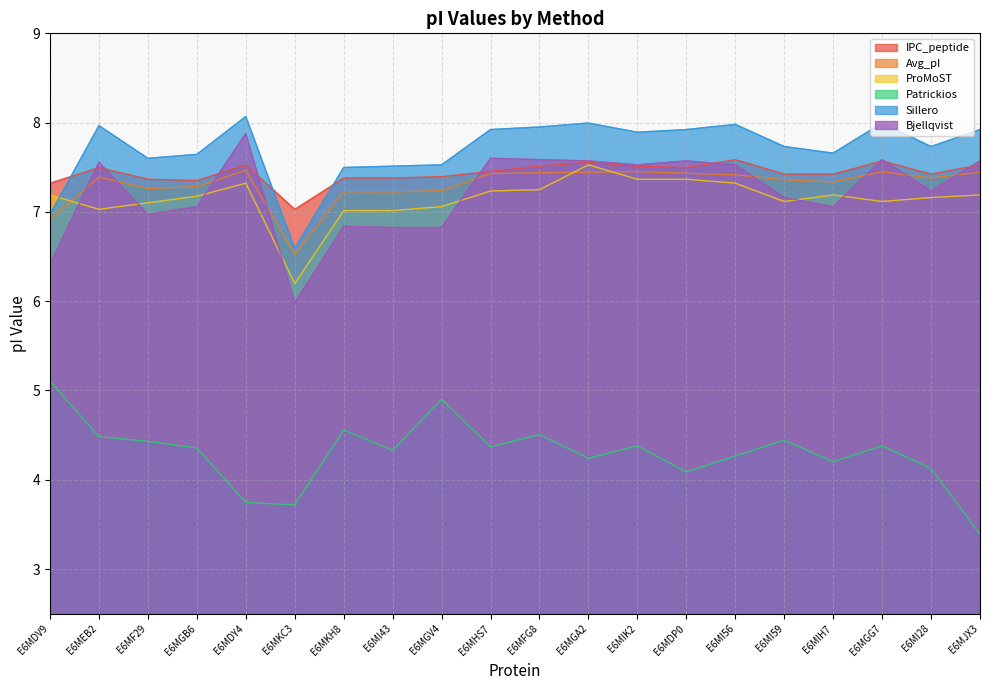

Reading right to left, list all the values displayed in this chart.

IPC_peptide: E6MJX3=7.5	E6MI28=7.4	E6MGG7=7.6	E6MIH7=7.4	E6MI59=7.4	E6MI56=7.6	E6MDP0=7.5	E6MIK2=7.5	E6MGA2=7.6	E6MFG8=7.5	E6MHS7=7.5	E6MGV4=7.4	E6MI43=7.4	E6MKH8=7.4	E6MKC3=7.0	E6MDY4=7.5	E6MGB6=7.4	E6MF29=7.4	E6MEB2=7.5	E6MDV9=7.3
Avg_pI: E6MJX3=7.4	E6MI28=7.4	E6MGG7=7.4	E6MIH7=7.3	E6MI59=7.4	E6MI56=7.4	E6MDP0=7.4	E6MIK2=7.5	E6MGA2=7.4	E6MFG8=7.4	E6MHS7=7.4	E6MGV4=7.2	E6MI43=7.2	E6MKH8=7.2	E6MKC3=6.5	E6MDY4=7.5	E6MGB6=7.3	E6MF29=7.3	E6MEB2=7.4	E6MDV9=6.9
ProMoST: E6MJX3=7.2	E6MI28=7.2	E6MGG7=7.1	E6MIH7=7.2	E6MI59=7.1	E6MI56=7.3	E6MDP0=7.4	E6MIK2=7.4	E6MGA2=7.5	E6MFG8=7.2	E6MHS7=7.2	E6MGV4=7.1	E6MI43=7.0	E6MKH8=7.0	E6MKC3=6.2	E6MDY4=7.3	E6MGB6=7.2	E6MF29=7.1	E6MEB2=7.0	E6MDV9=7.2
Patrickios: E6MJX3=3.4	E6MI28=4.1	E6MGG7=4.4	E6MIH7=4.2	E6MI59=4.4	E6MI56=4.3	E6MDP0=4.1	E6MIK2=4.4	E6MGA2=4.2	E6MFG8=4.5	E6MHS7=4.4	E6MGV4=4.9	E6MI43=4.3	E6MKH8=4.6	E6MKC3=3.7	E6MDY4=3.7	E6MGB6=4.4	E6MF29=4.4	E6MEB2=4.5	E6MDV9=5.1
Sillero: E6MJX3=7.9	E6MI28=7.7	E6MGG7=8.0	E6MIH7=7.7	E6MI59=7.7	E6MI56=8.0	E6MDP0=7.9	E6MIK2=7.9	E6MGA2=8.0	E6MFG8=8.0	E6MHS7=7.9	E6MGV4=7.5	E6MI43=7.5	E6MKH8=7.5	E6MKC3=6.6	E6MDY4=8.1	E6MGB6=7.6	E6MF29=7.6	E6MEB2=8.0	E6MDV9=7.0
Bjellqvist: E6MJX3=7.6	E6MI28=7.2	E6MGG7=7.6	E6MIH7=7.1	E6MI59=7.2	E6MI56=7.5	E6MDP0=7.6	E6MIK2=7.5	E6MGA2=7.6	E6MFG8=7.6	E6MHS7=7.6	E6MGV4=6.8	E6MI43=6.8	E6MKH8=6.8	E6MKC3=6.0	E6MDY4=7.9	E6MGB6=7.1	E6MF29=7.0	E6MEB2=7.6	E6MDV9=6.4